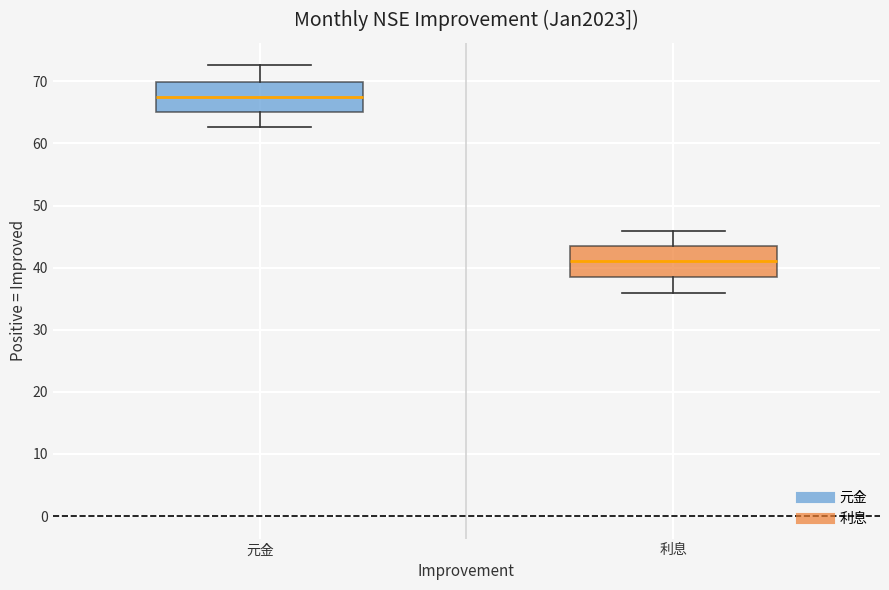

Where does the upper whisker of the box for 元金 end on the y-axis? The values are not printed on the chart, so give them approximately, as read against the axis.

73